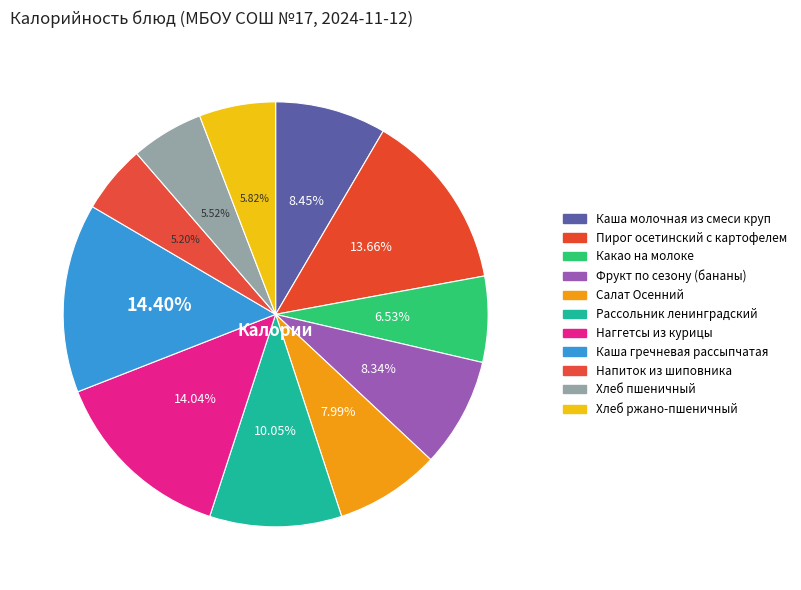

How many segments does this pie chart have?

11